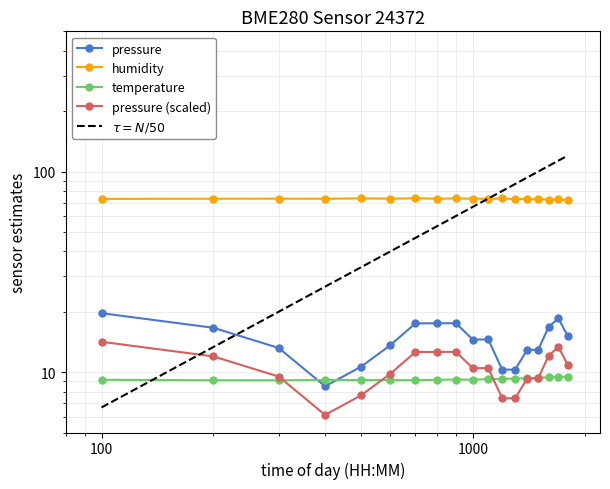

List the series in order of their peak value, highest first.

humidity, pressure, pressure_norm, temperature